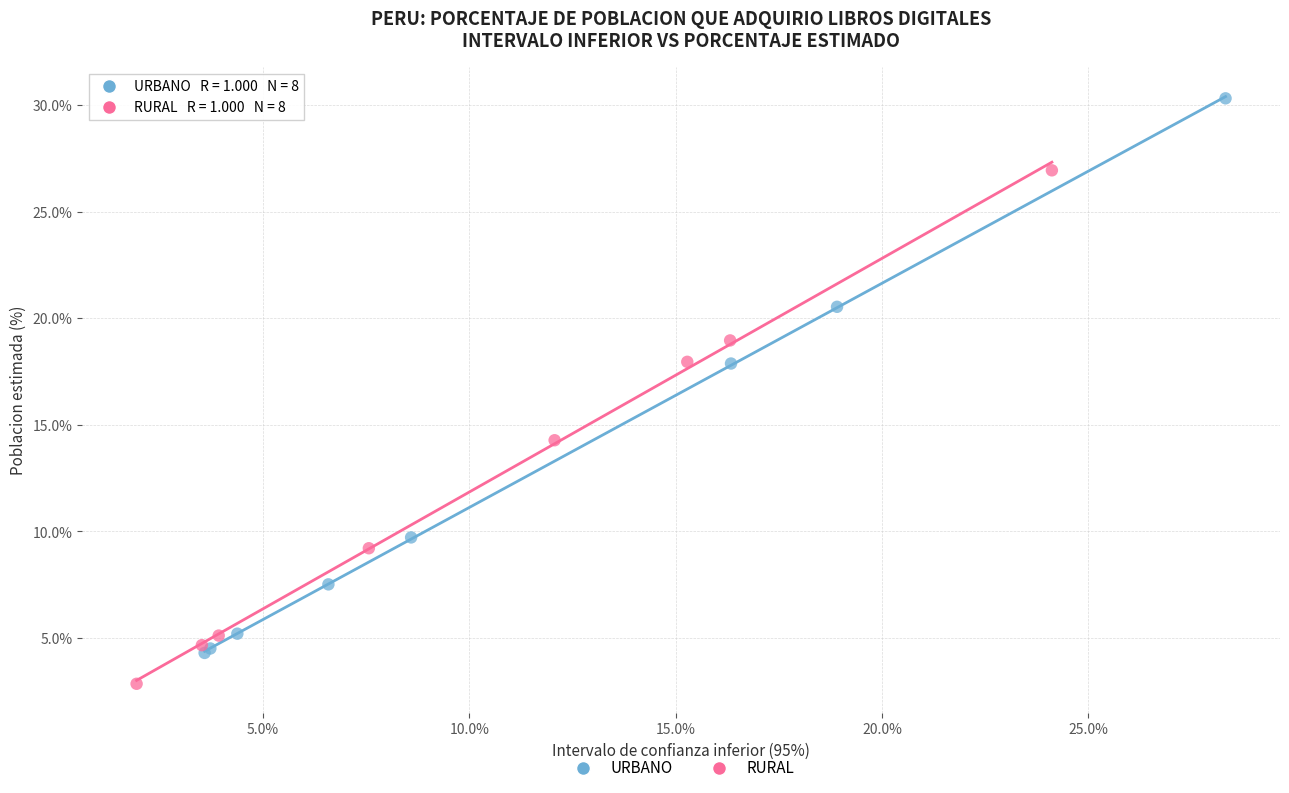

Which series reaches the minimum Y coordinate?

RURAL